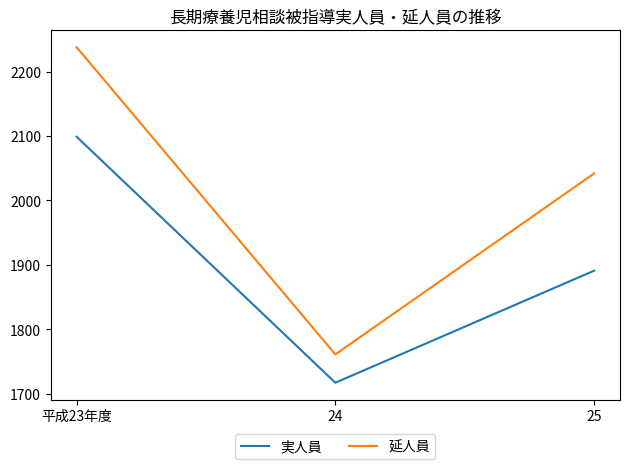

Is it true that 実人員 equals 1891 at 25?

True